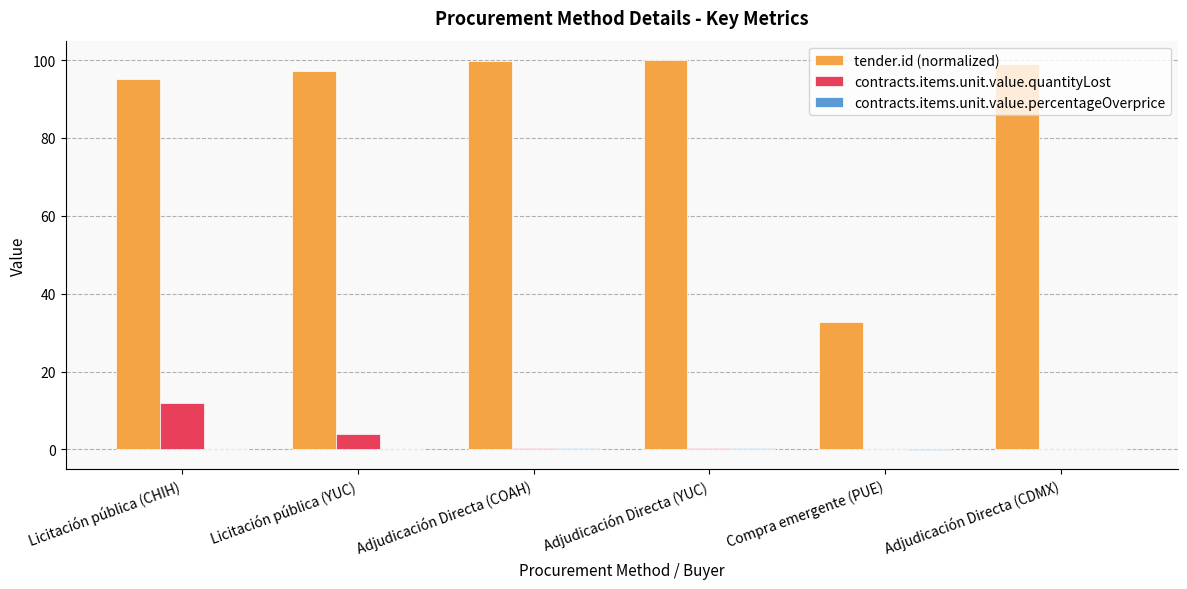

Which series changed the most between Adjudicación Directa (YUC) and Compra emergente (PUE)?

tender.id (normalized)